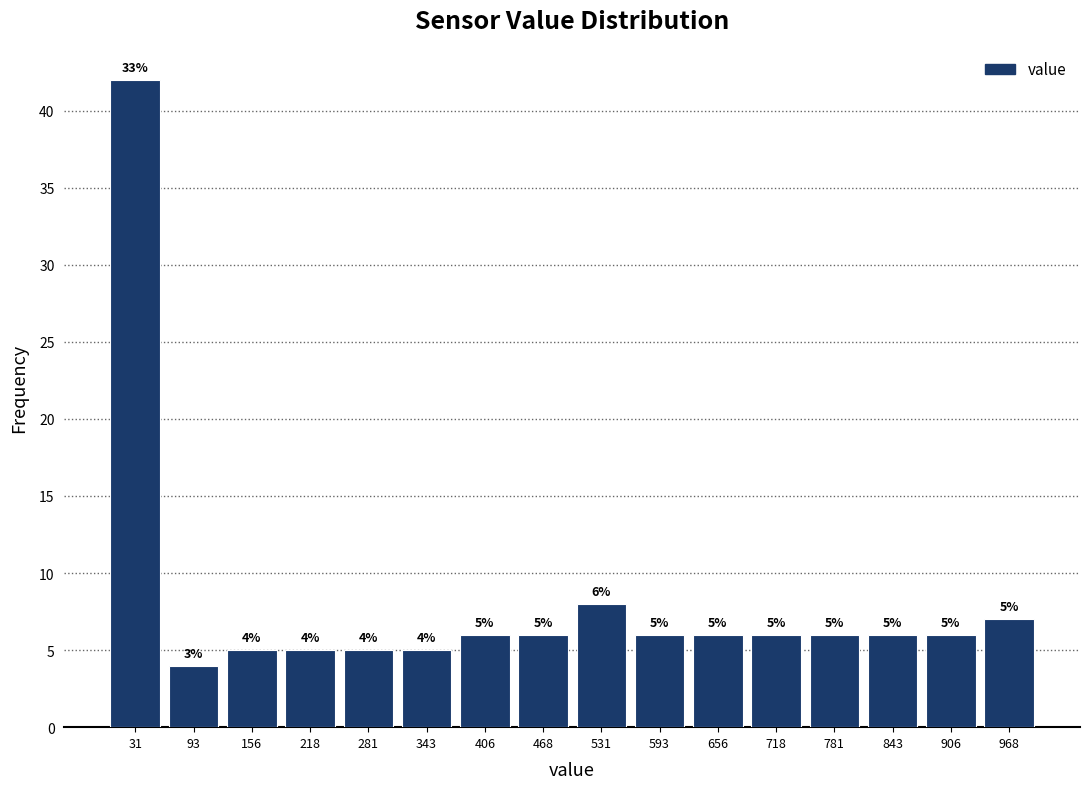

Over which range of the x-axis is the bar tallest?

0 to 60